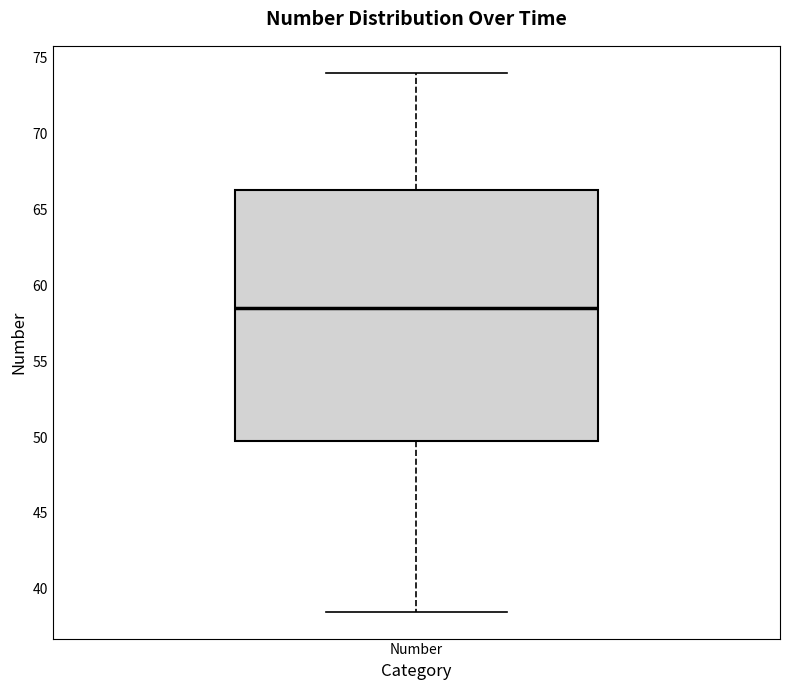

Where is the lower edge of the box for Number on the y-axis? The values are not printed on the chart, so give them approximately, as read against the axis.

50.0